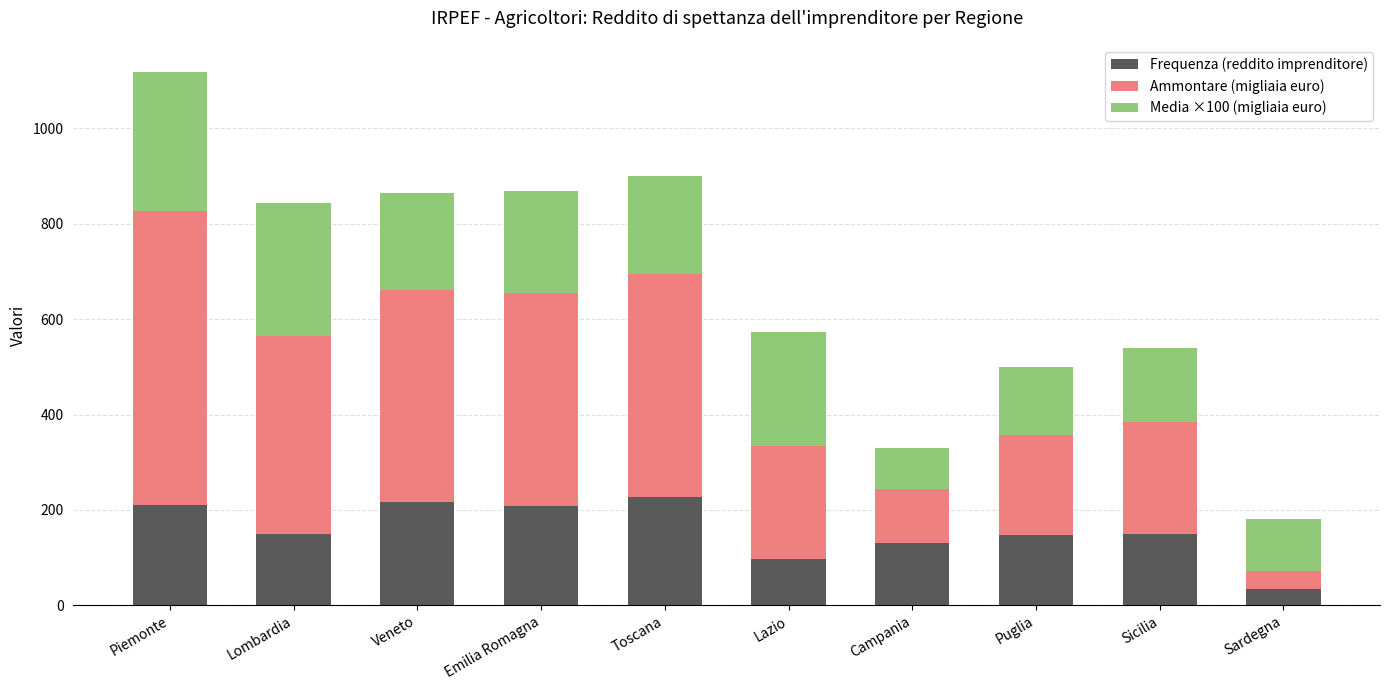

How many series are shown in this chart?

3